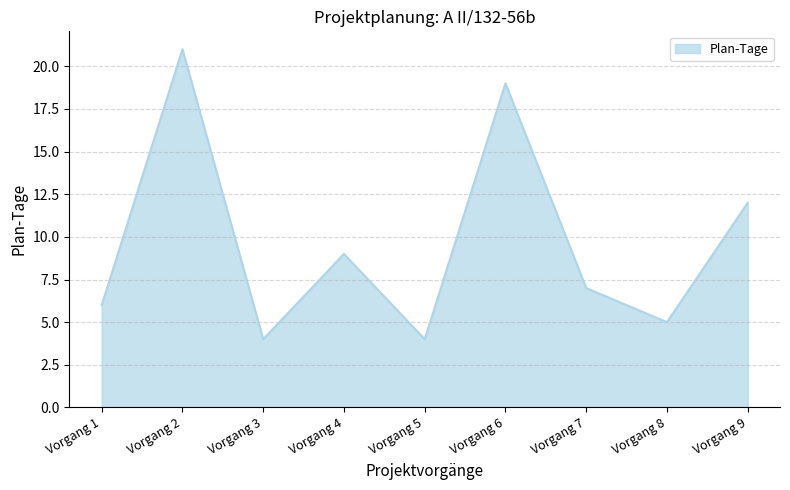

At which label is the value closest to 12?

Vorgang 9